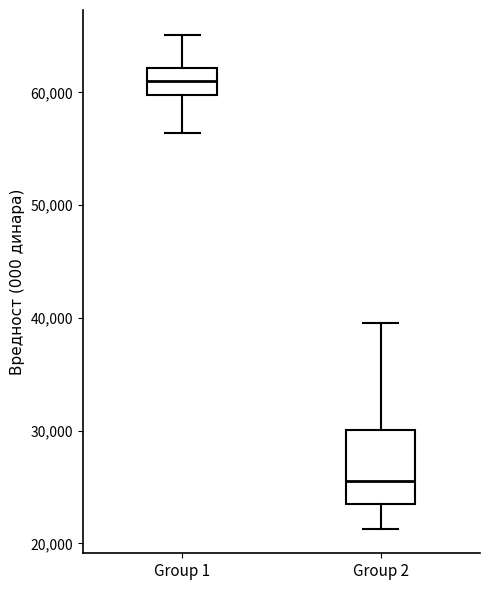

Which box is the tallest, from its lower edge to its upper edge?

Group 2